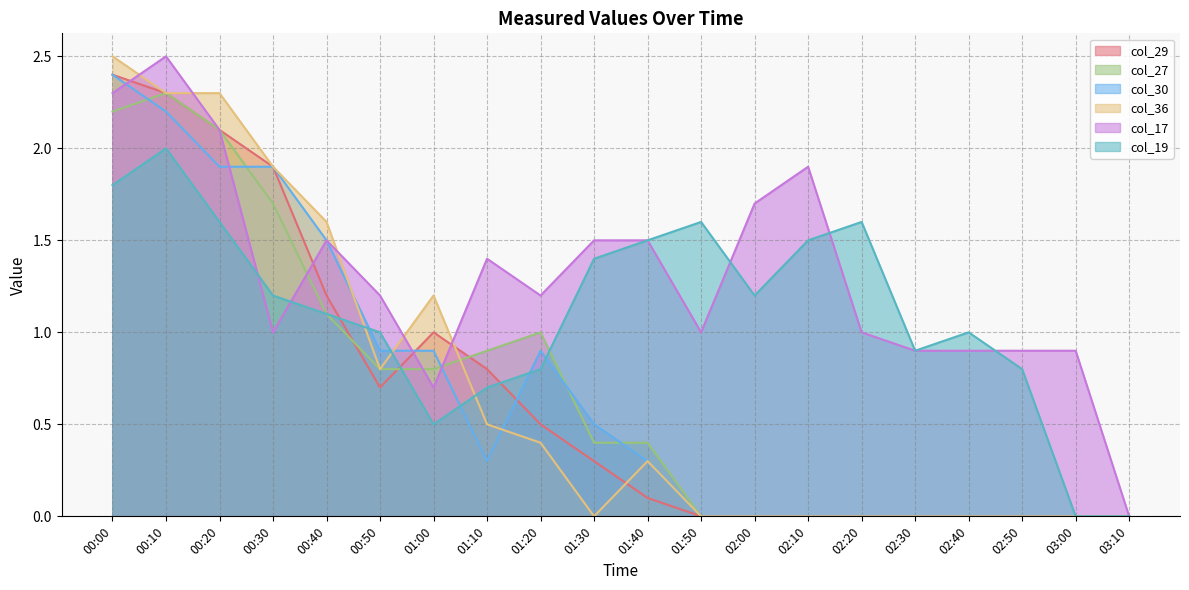

The col_17 series shows 1.7 at 02:00. True or false?

True